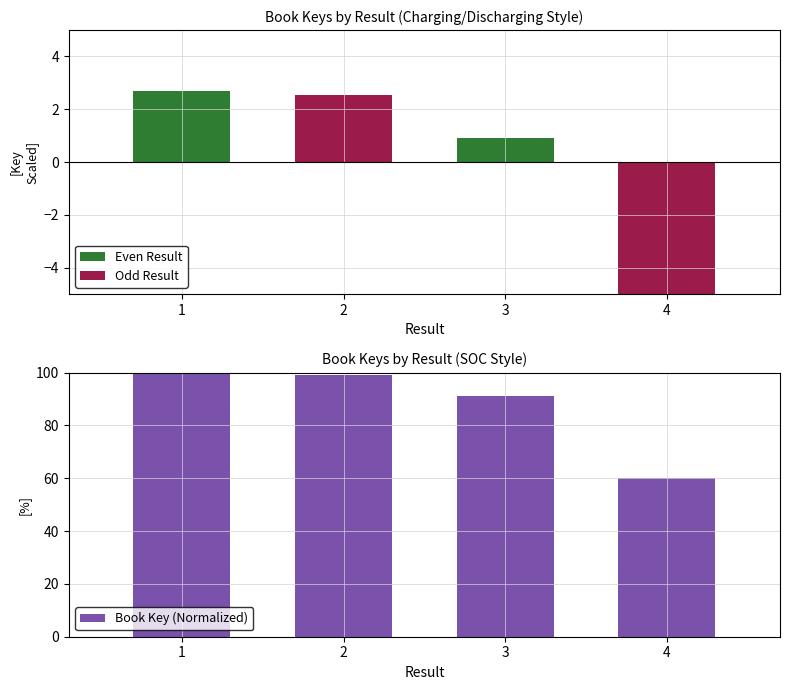

The chart shows a value of 100.0 at 1. True or false?

True